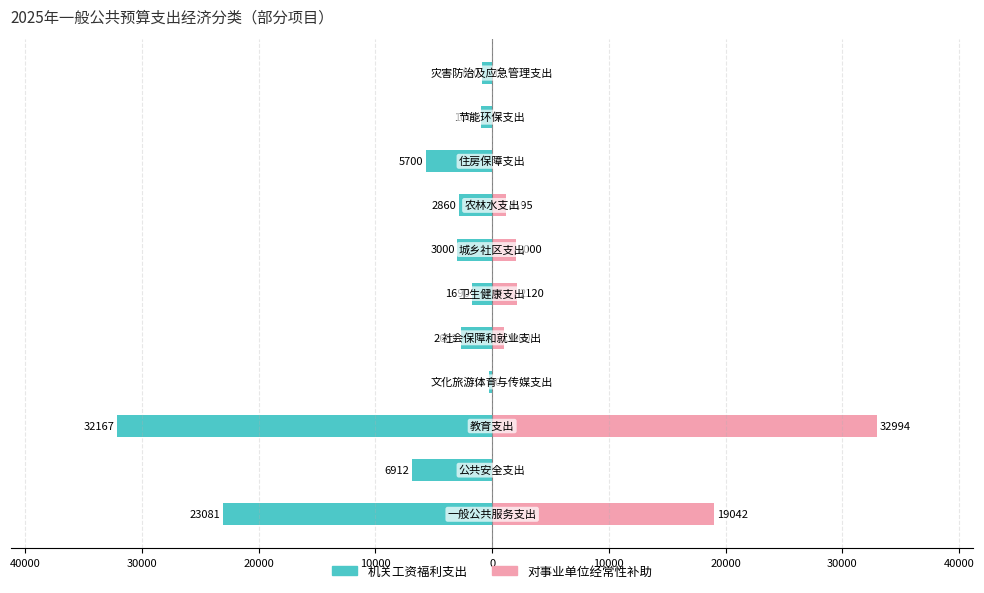

How many distinct data groups are displayed?

2